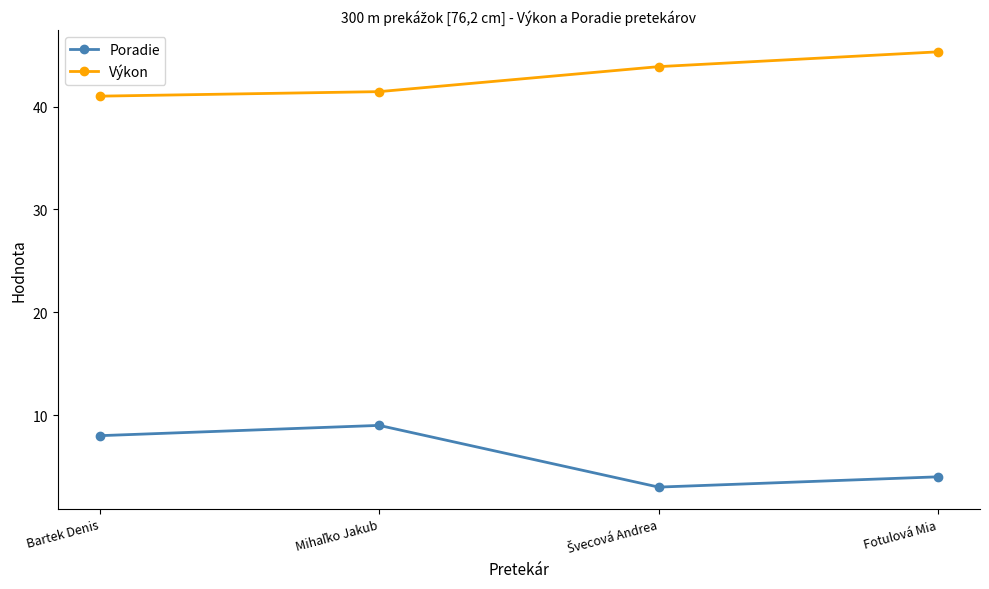

Does the chart display data point markers on the line(s)?

Yes